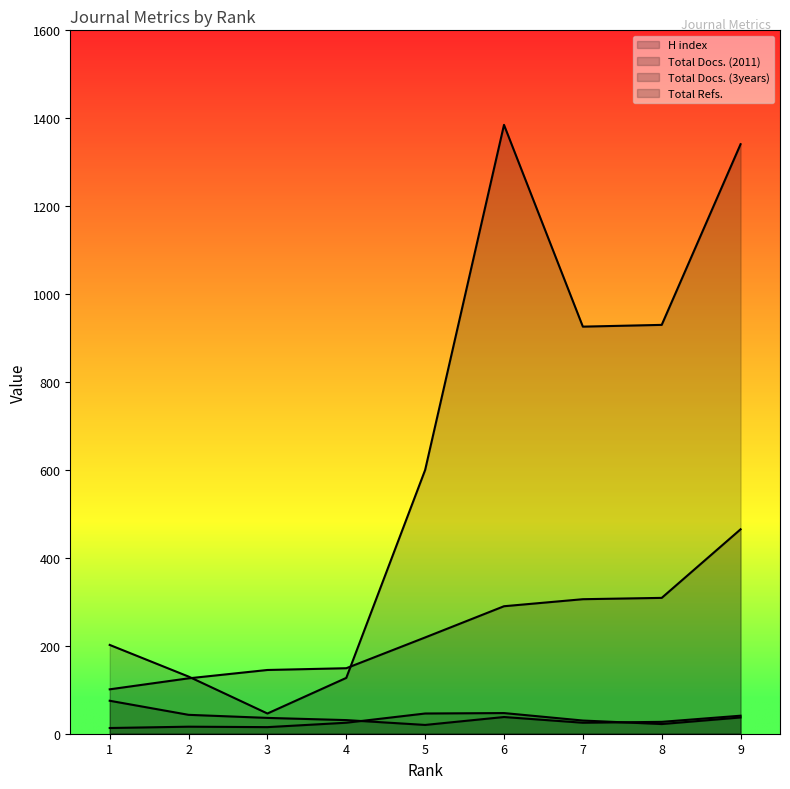

At which label is Total Docs. (3years) closest to 47?

2